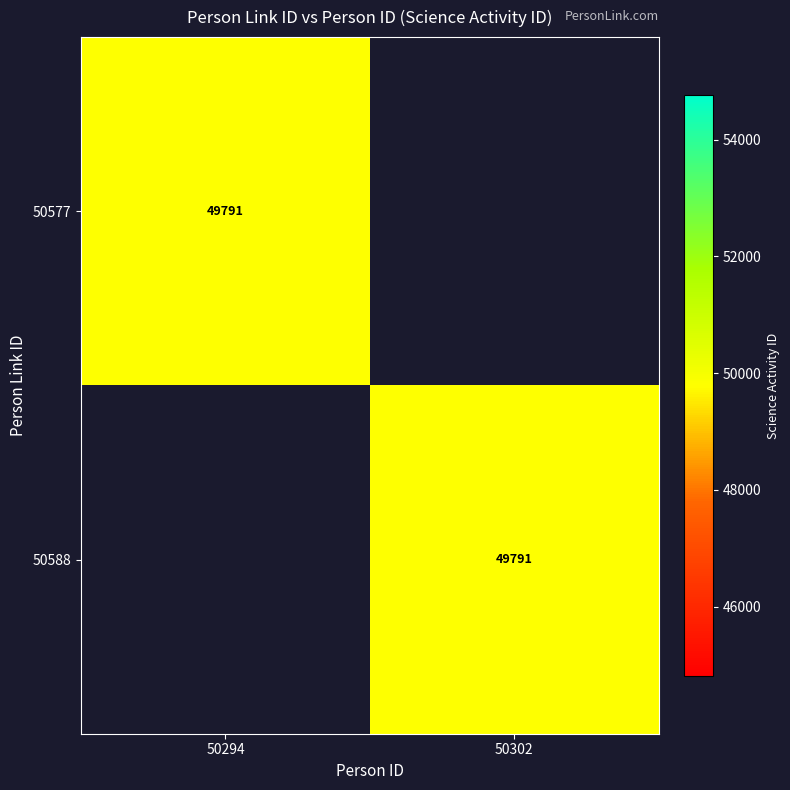

The value of 50577 at 50294 is 49791. True or false?

True